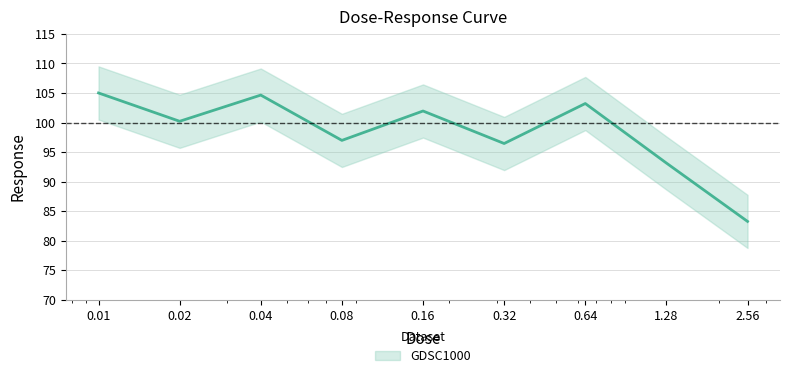

List the labels in order of value, smallest first.

2.56, 1.28, 0.32, 0.08, 0.02, 0.16, 0.64, 0.04, 0.01